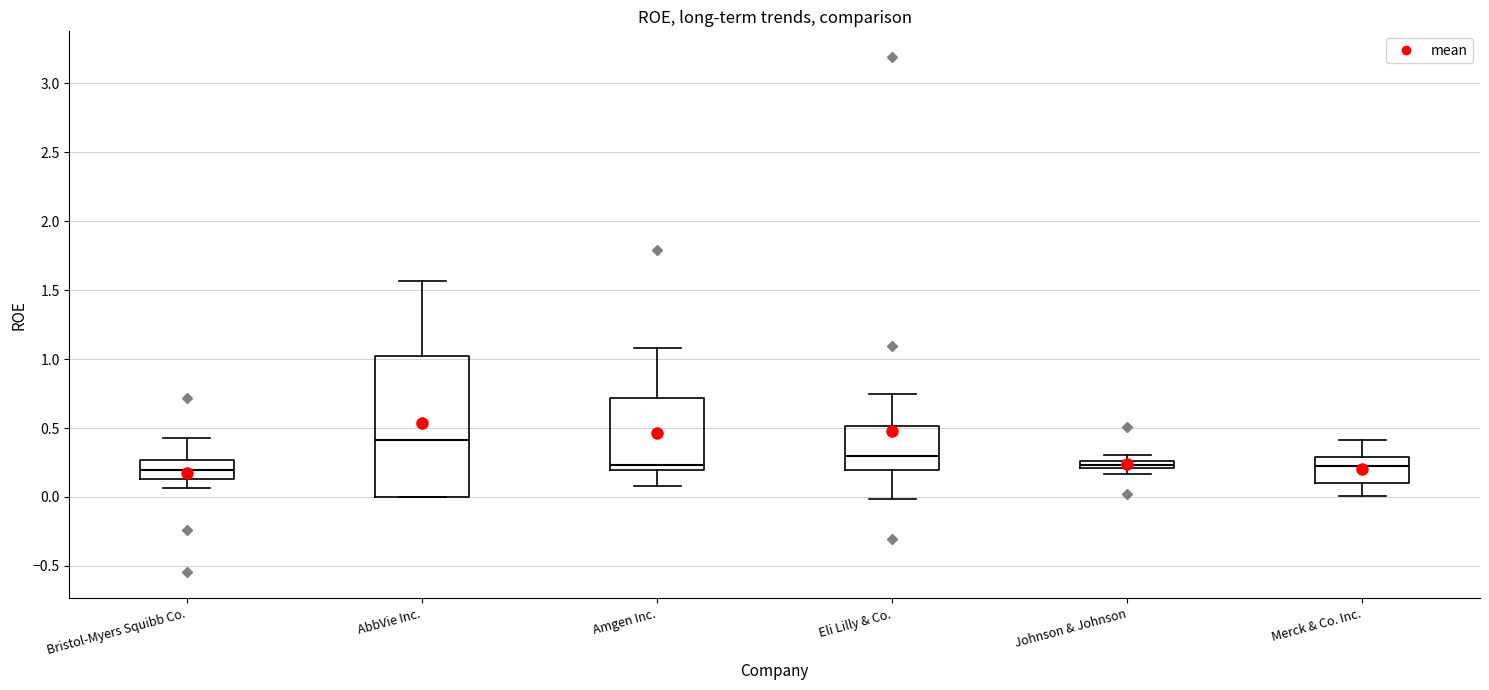

Where does the upper whisker of the box for Amgen Inc. end on the y-axis? The values are not printed on the chart, so give them approximately, as read against the axis.

1.10